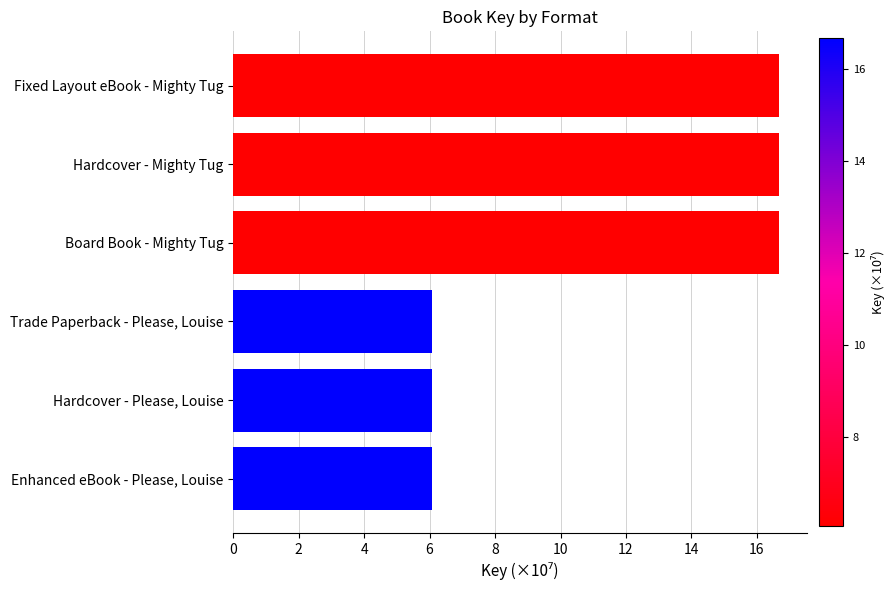

What is the sum of all values?

68.2